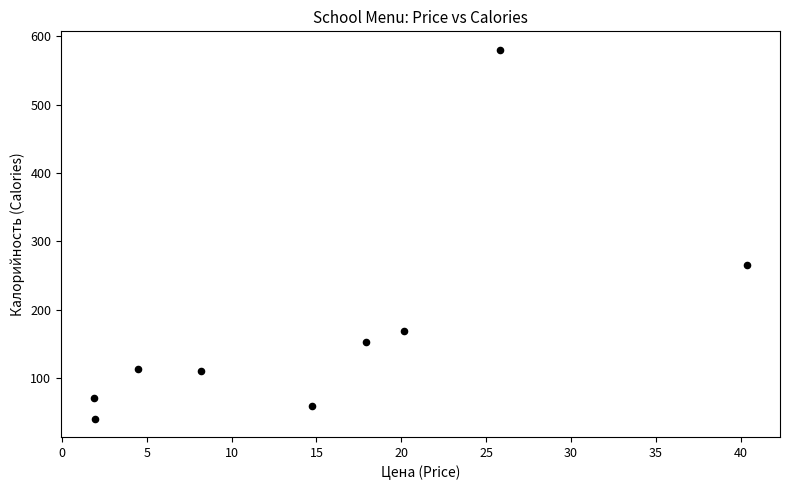

What is the range of Y values (max minus min)?

539